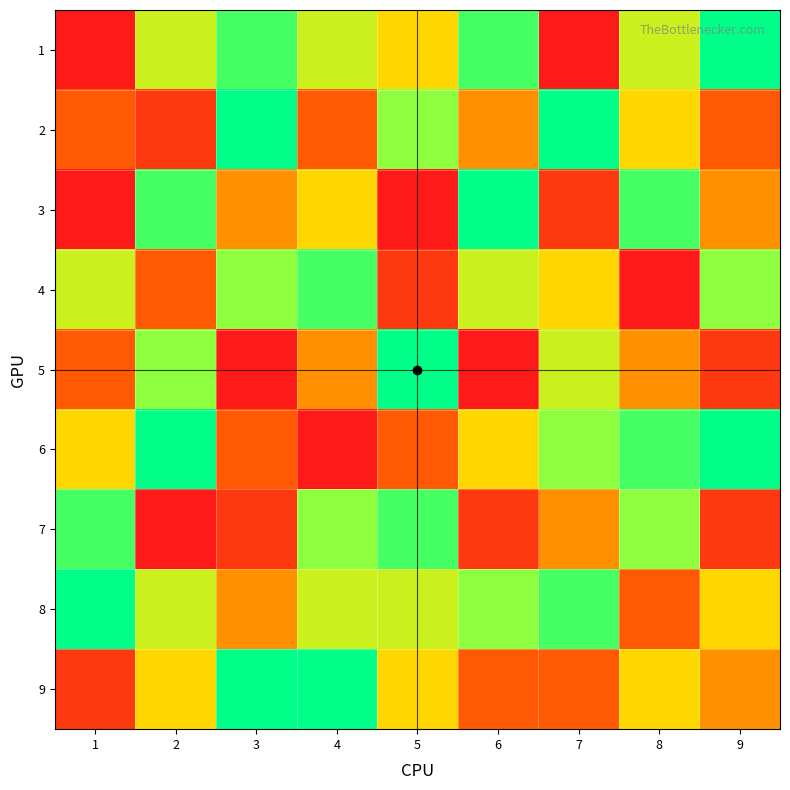

What is the minimum value shown in the chart?

1